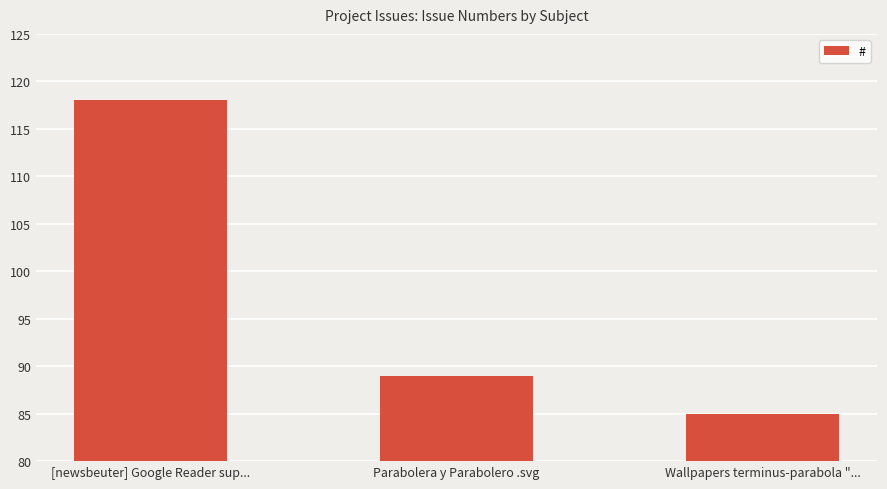

What value does the data have at [newsbeuter] Google Reader sup..., to the nearest 5?

120